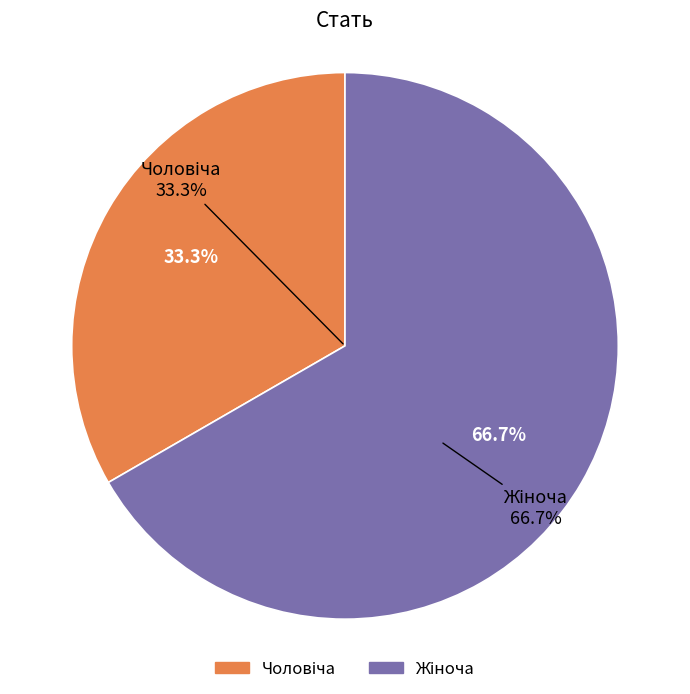

To the nearest percent, what percentage of the pie is Чоловіча?

33%